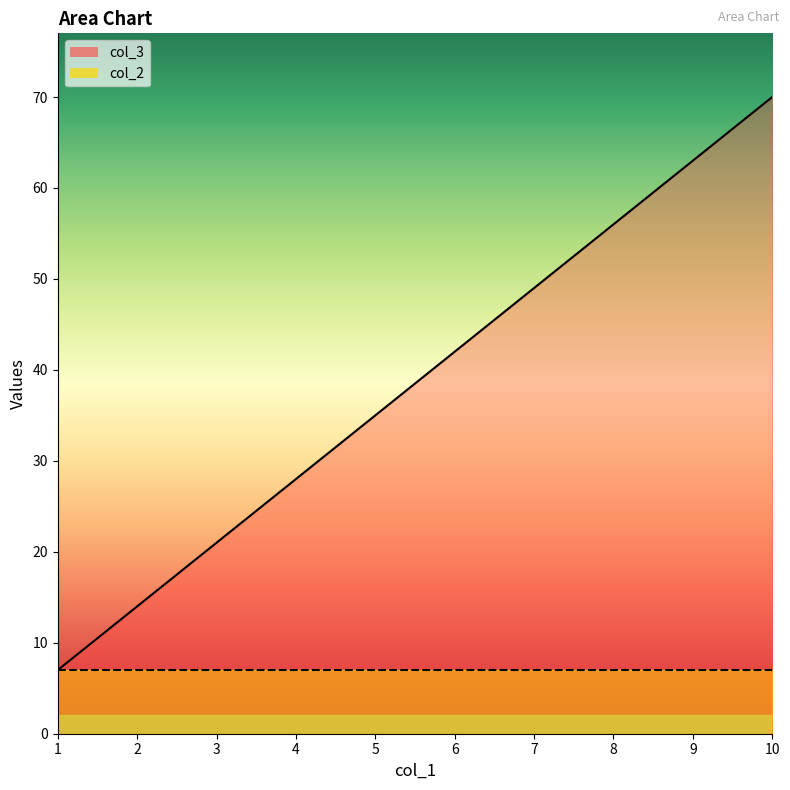

How many values are below 42?

5